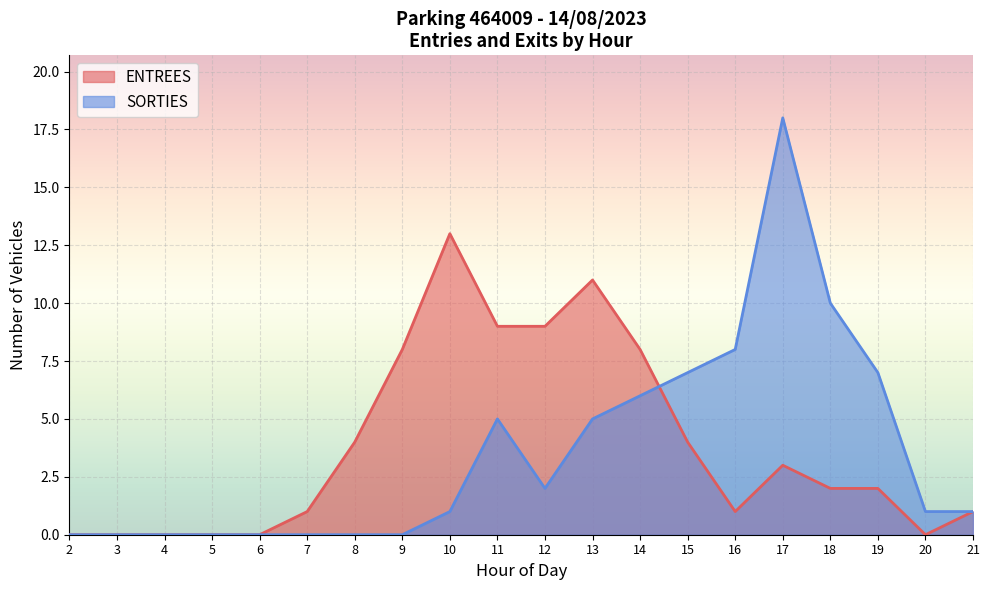

Rank the series by their average value, from highest to lowest.

ENTREES, SORTIES